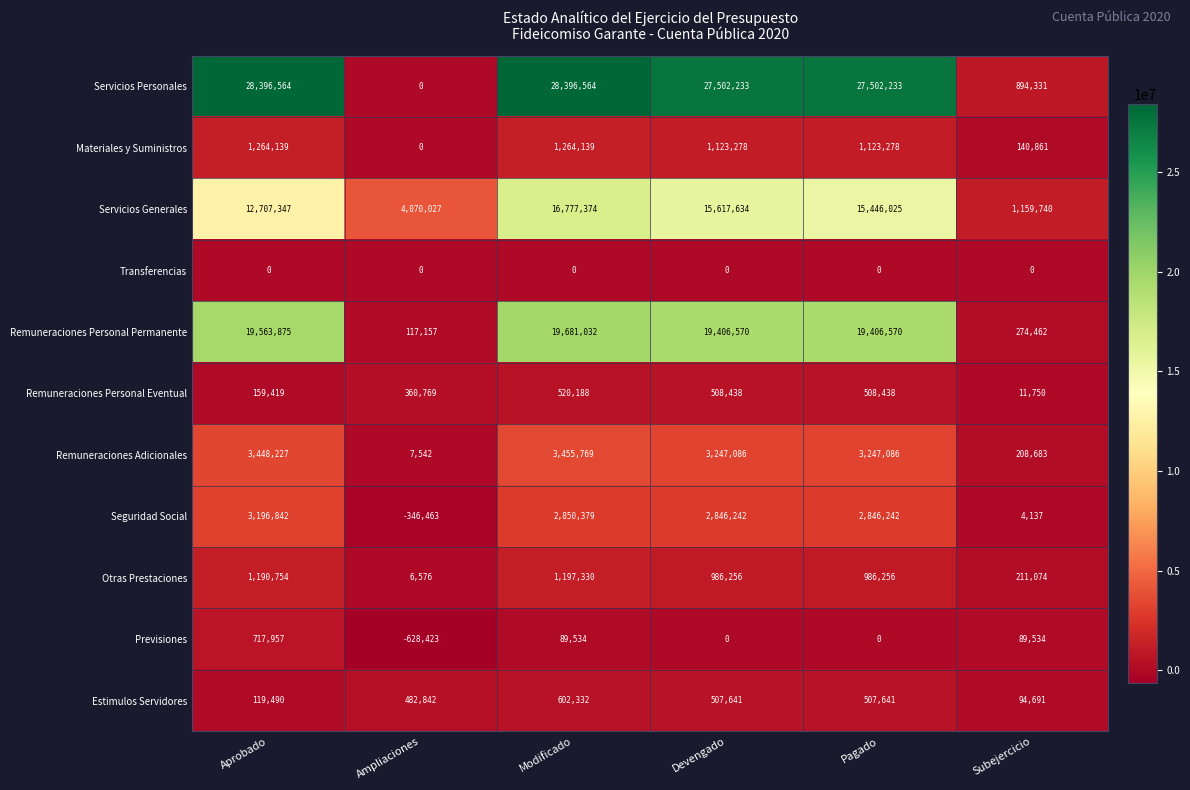

How many negative values does the Seguridad Social series have?

1